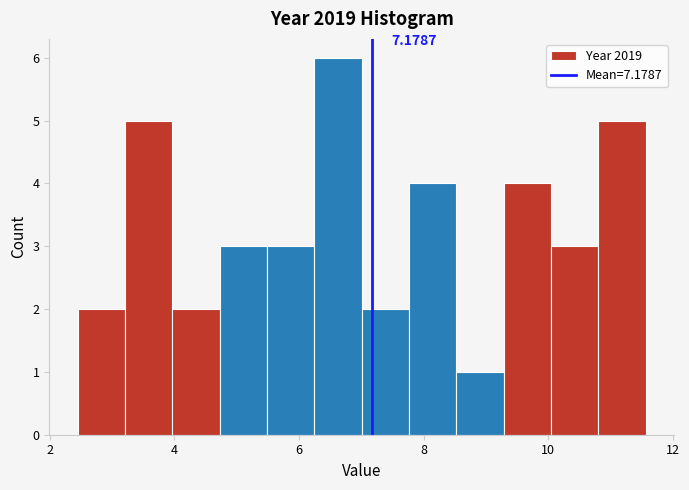

Read against the x-axis, roughly where is the centre of the tallest bar?

6.6